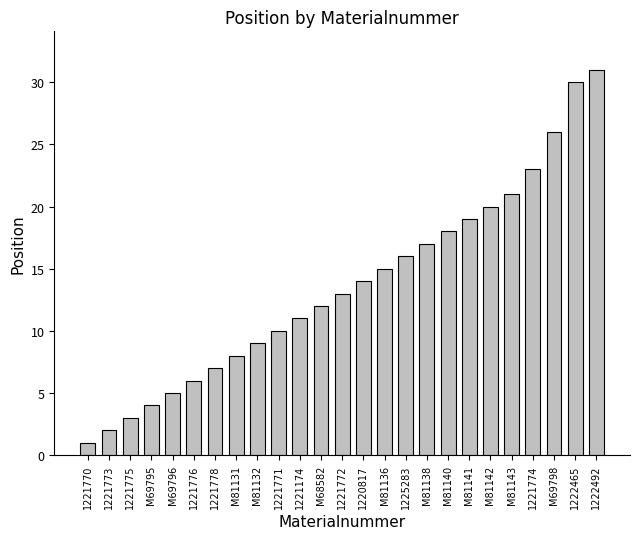

Which has a higher value, M81142 or 1221770?

M81142